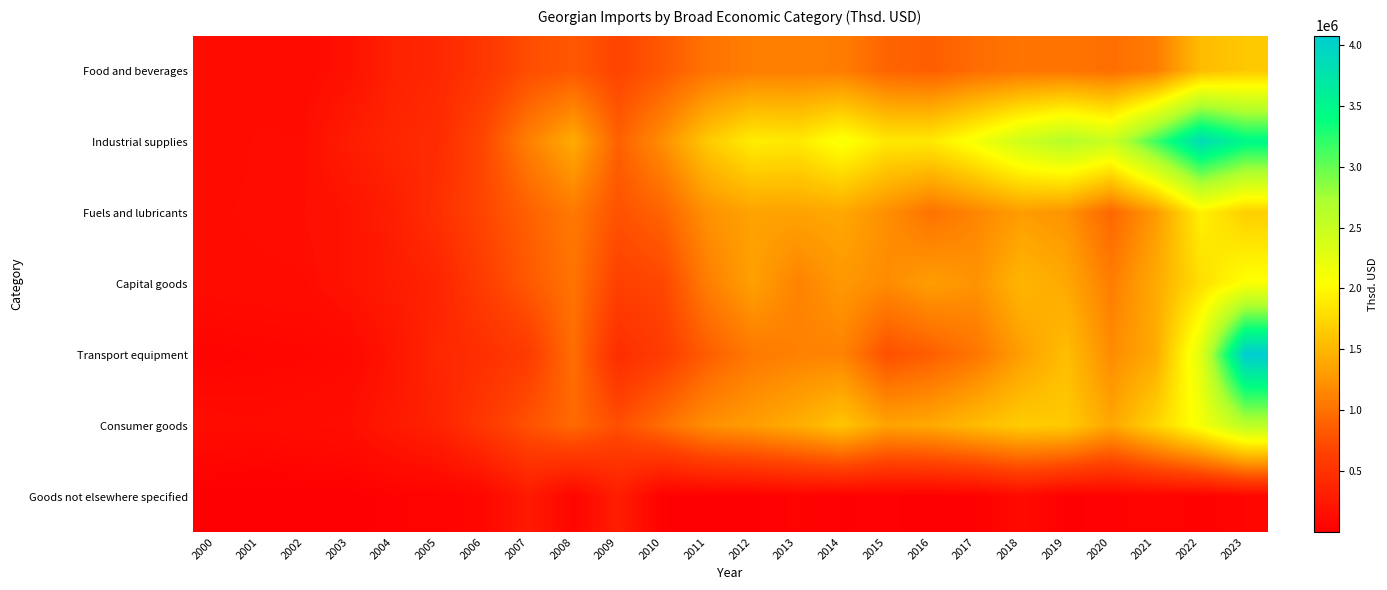

Reading left to right, transcribe all the data shown in this chart.

Food and beverages: 2000=130855.4	2001=124940.2	2002=130352.7	2003=177818.2	2004=343438.0	2005=401673.0	2006=549124.6	2007=745799.9	2008=822634.4	2009=672366.9	2010=825003.0	2011=1016607.2	2012=1086925.7	2013=1088540.0	2014=1081570.7	2015=905577.5	2016=865860.5	2017=963923.6	2018=1020078.6	2019=1019892.0	2020=972688.0	2021=1079200.3	2022=1533980.1	2023=1630722.4
Industrial supplies: 2000=124090.2	2001=149899.2	2002=144808.9	2003=295224.7	2004=382801.1	2005=443924.1	2006=706224.3	2007=1105797.6	2008=1414678.2	2009=882250.6	2010=1207709.9	2011=1642087.2	2012=1910175.4	2013=1875364.2	2014=2104478.5	2015=1870089.7	2016=1879799.2	2017=2126873.0	2018=2445386.1	2019=2654531.6	2020=2479598.9	2021=3150190.0	2022=3858833.6	2023=3476069.2
Fuels and lubricants: 2000=138484.7	2001=153802.5	2002=161035.5	2003=199724.2	2004=311890.4	2005=481460.2	2006=689680.9	2007=885653.9	2008=1059816.1	2009=775971.4	2010=907830.0	2011=1228343.6	2012=1351043.2	2013=1347603.9	2014=1388718.0	2015=1205666.1	2016=1005734.7	2017=1148136.1	2018=1307618.1	2019=1241022.9	2020=919818.0	2021=1286341.8	2022=1935209.0	2023=1683340.4
Capital goods: 2000=130955.5	2001=138000.4	2002=141333.4	2003=206231.5	2004=285230.0	2005=370686.1	2006=614158.3	2007=832144.5	2008=1014001.2	2009=639719.1	2010=695903.2	2011=1091119.4	2012=1331784.6	2013=1124511.0	2014=1274358.1	2015=1185564.0	2016=1315180.9	2017=1234092.9	2018=1494698.1	2019=1390897.8	2020=1085027.8	2021=1404723.4	2022=1793227.3	2023=2064600.9
Transport equipment: 2000=52495.4	2001=63816.4	2002=71345.0	2003=97867.5	2004=225327.8	2005=394969.2	2006=471306.8	2007=594492.6	2008=978392.5	2009=449402.2	2010=600671.9	2011=864906.1	2012=1054671.6	2013=1115989.6	2014=1130049.5	2015=765779.0	2016=867083.2	2017=1030617.4	2018=1320446.7	2019=1554588.7	2020=1185193.7	2021=1411781.9	2022=2284318.3	2023=4075608.5
Consumer goods: 2000=127714.9	2001=119998.3	2002=142829.8	2003=157644.6	2004=263431.5	2005=354946.9	2006=562110.2	2007=782572.8	2008=948110.0	2009=752120.0	2010=981085.4	2011=1214189.4	2012=1307475.1	2013=1432559.8	2014=1605802.3	2015=1351149.8	2016=1396952.9	2017=1536619.8	2018=1664157.9	2019=1647189.1	2020=1377596.7	2021=1719340.2	2022=2116714.2	2023=2606001.0
Goods not elsewhere specified: 2000=4913.0	2001=1554.9	2002=2986.3	2003=4528.3	2004=32224.1	2005=39888.8	2006=82227.2	2007=265689.0	2008=63908.0	2009=303894.4	2010=17761.1	2011=15006.8	2012=14303.3	2013=37977.9	2014=16837.3	2015=20326.7	2016=11086.8	2017=16819.5	2018=108861.5	2019=9845.4	2020=28753.6	2021=46980.7	2022=26100.5	2023=67254.1